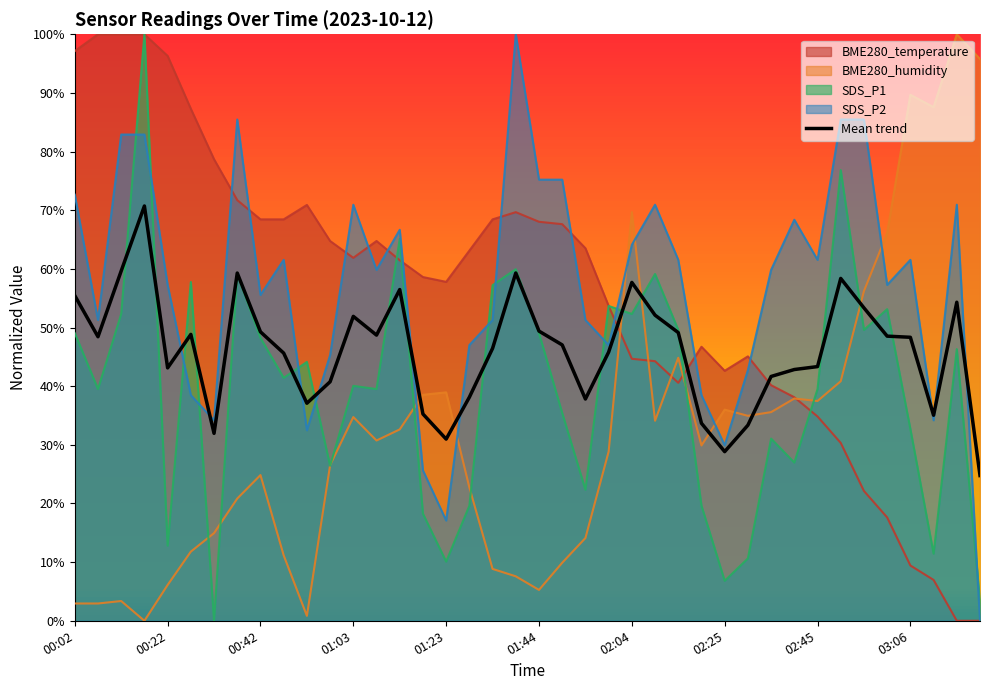

At which label does BME280_humidity reach its minimum?

00:17